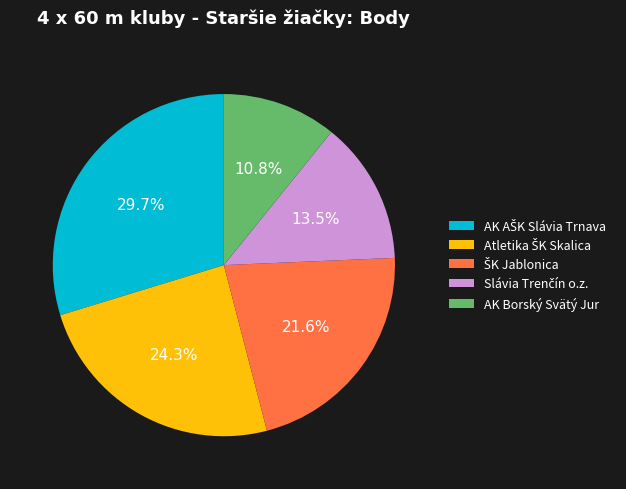

Count the number of slices in the pie.

5